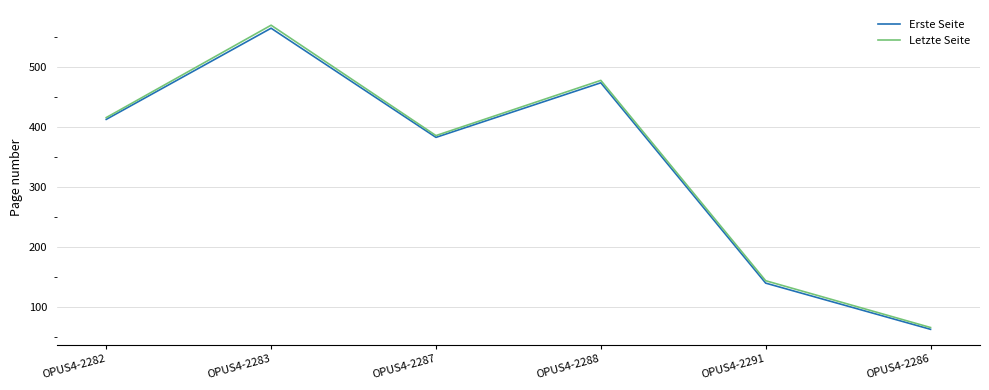

Rank the categories by Erste Seite value from lowest to highest.

OPUS4-2286, OPUS4-2291, OPUS4-2287, OPUS4-2282, OPUS4-2288, OPUS4-2283